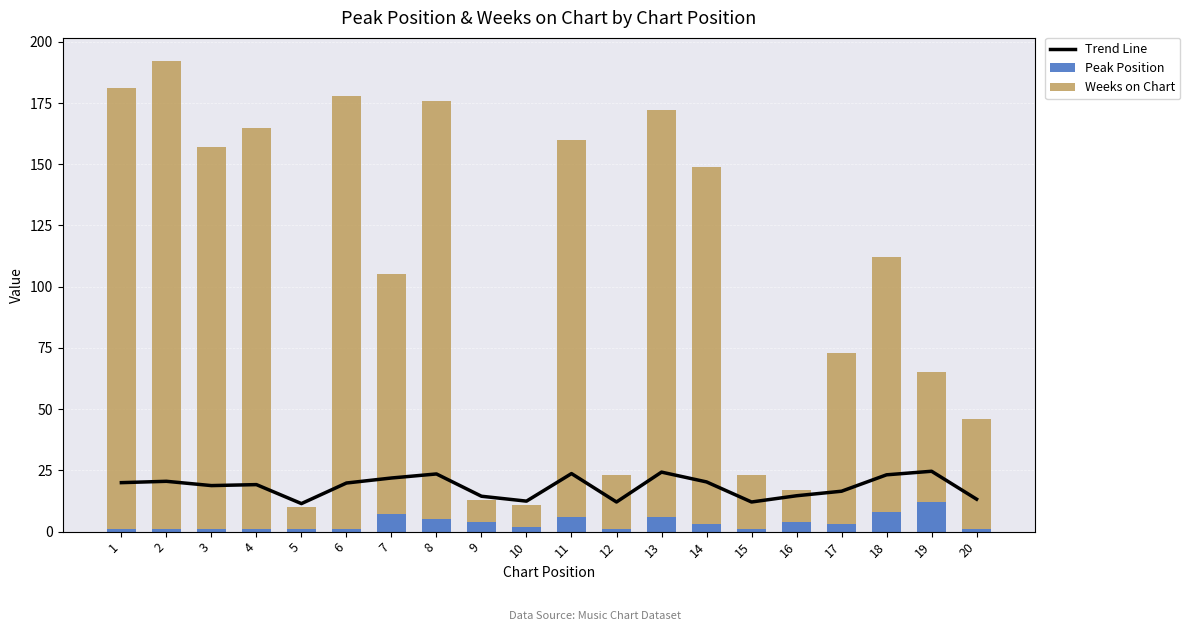

At 16, list the series in order from largest to smallest.

Trend Line, Weeks on Chart, Peak Position